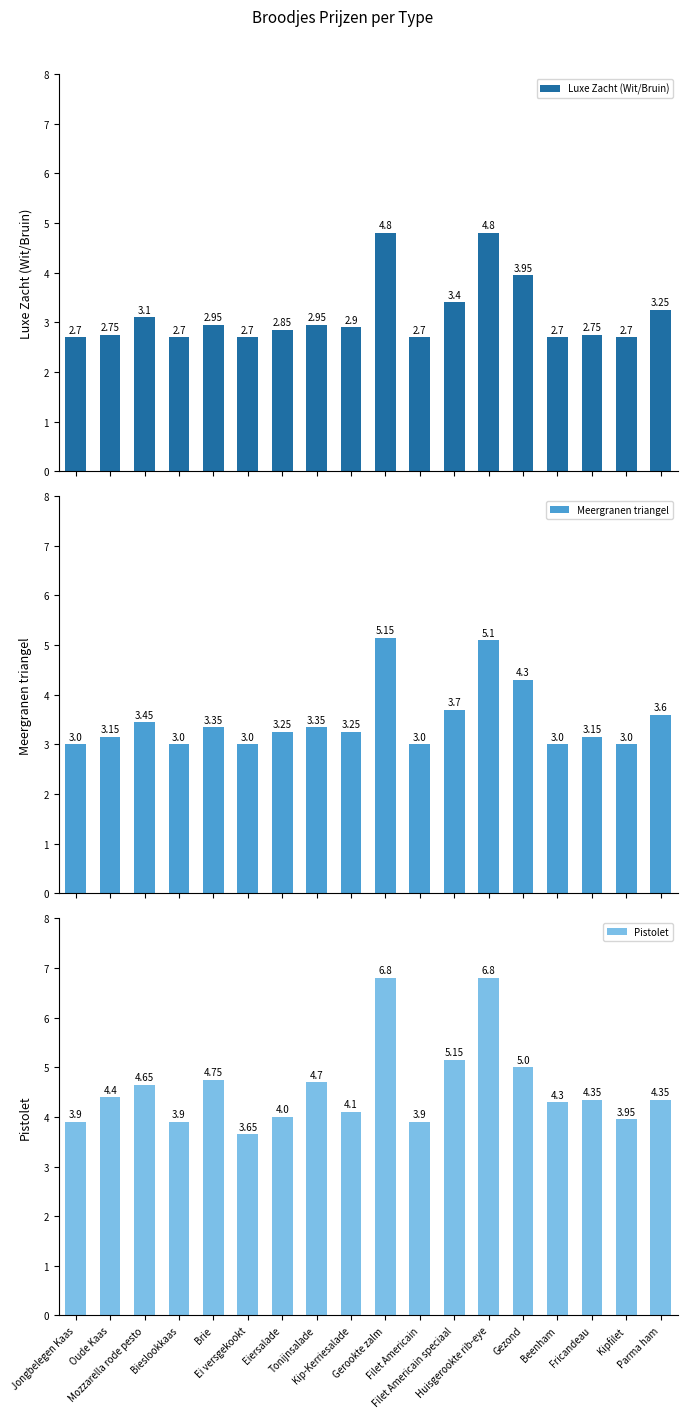

What is the value of the Pistolet bar at the 5th from the left?

4.8